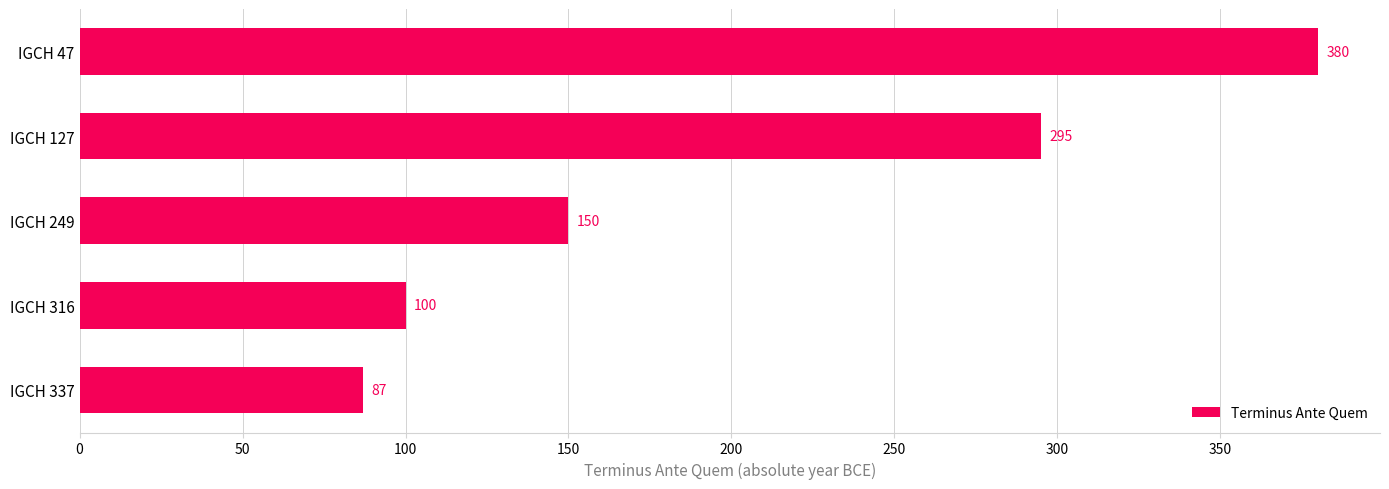

What is the difference between the values at IGCH 316 and IGCH 47?

280